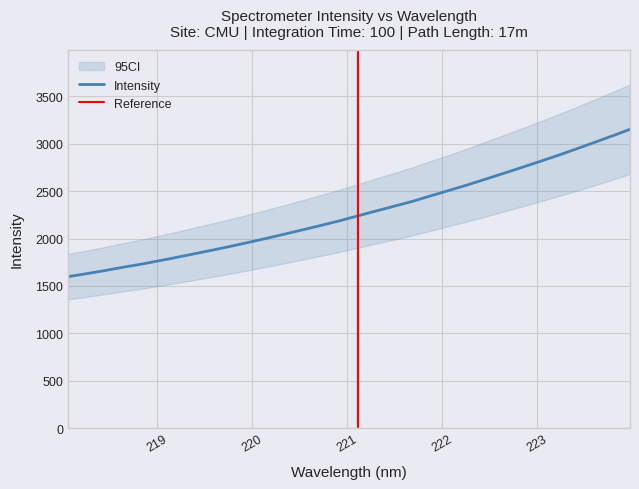

Reading left to right, what are all the values shown in this chart?

1598.3	1628.9	1661.3	1696.3	1728.9	1764.9	1802.5	1841.0	1879.8	1920.1	1961.9	2005.1	2049.8	2095.2	2141.7	2189.2	2240.6	2292.0	2342.4	2393.2	2451.1	2507.5	2564.9	2625.6	2687.1	2749.0	2812.0	2876.4	2943.3	3012.1	3081.6	3153.2